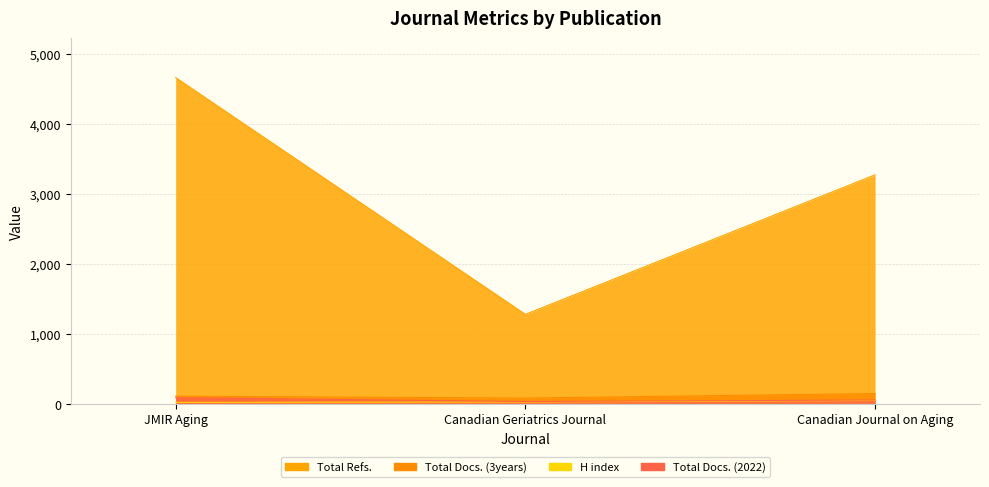

Count the Total Docs. (3years) values in the range 86 to 151.

3